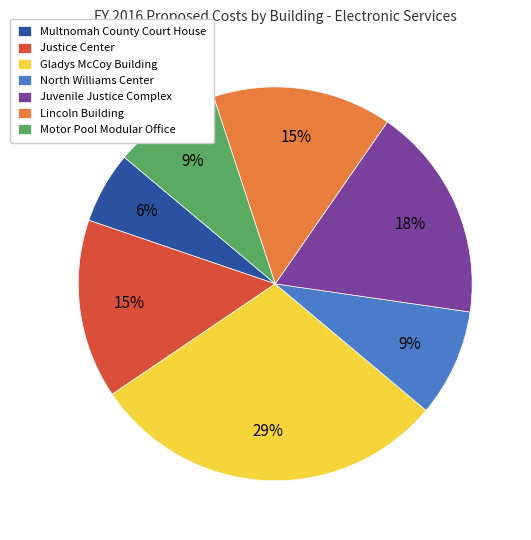

Is the sum of Gladys McCoy Building and Lincoln Building greater than half?

No